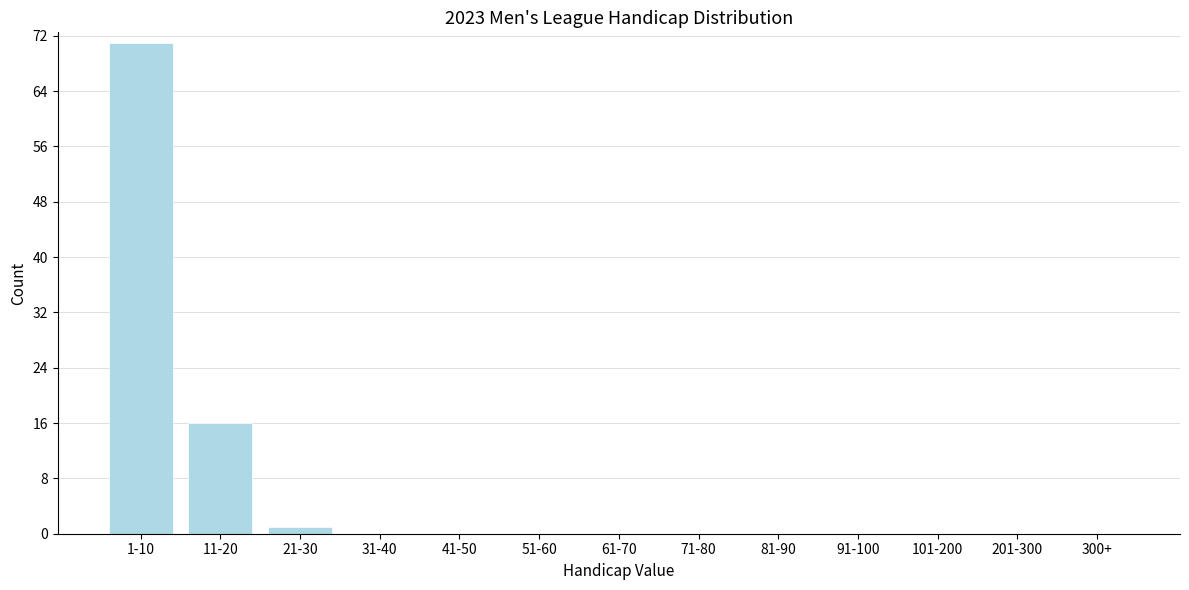

Reading right to left, extract all data points from this chart.

300+=0	201-300=0	101-200=0	91-100=0	81-90=0	71-80=0	61-70=0	51-60=0	41-50=0	31-40=0	21-30=1	11-20=16	1-10=71